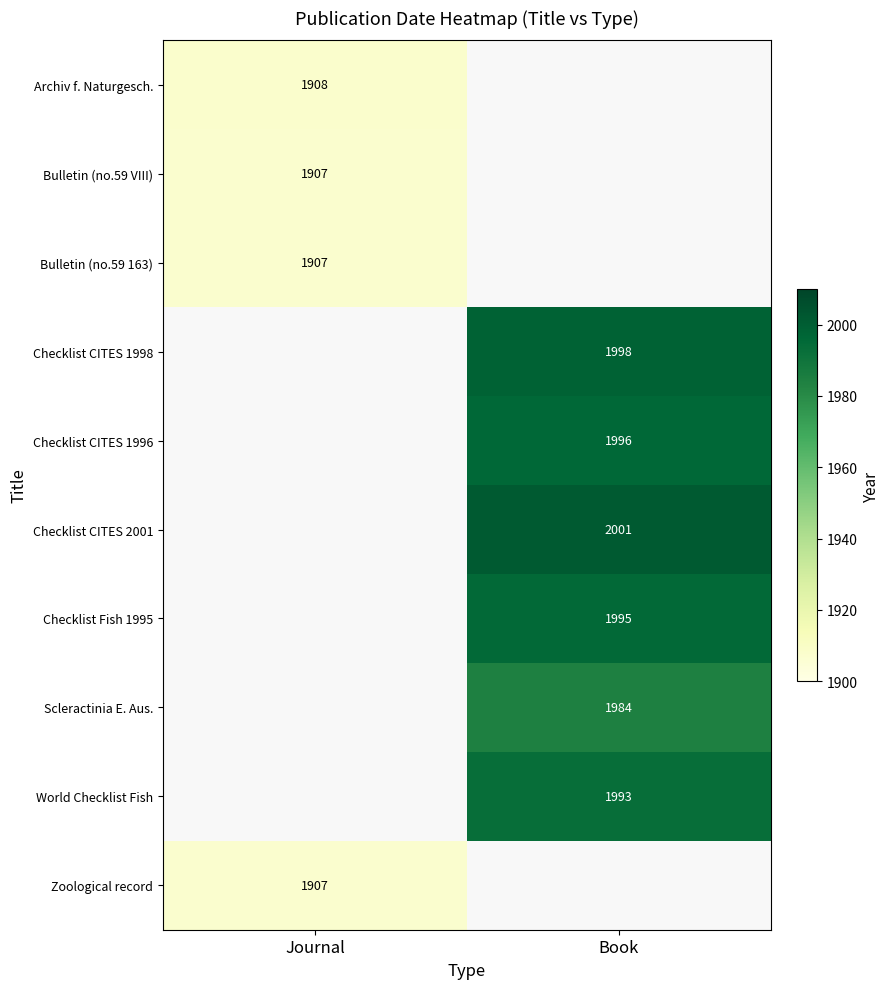

How many distinct data groups are displayed?

10